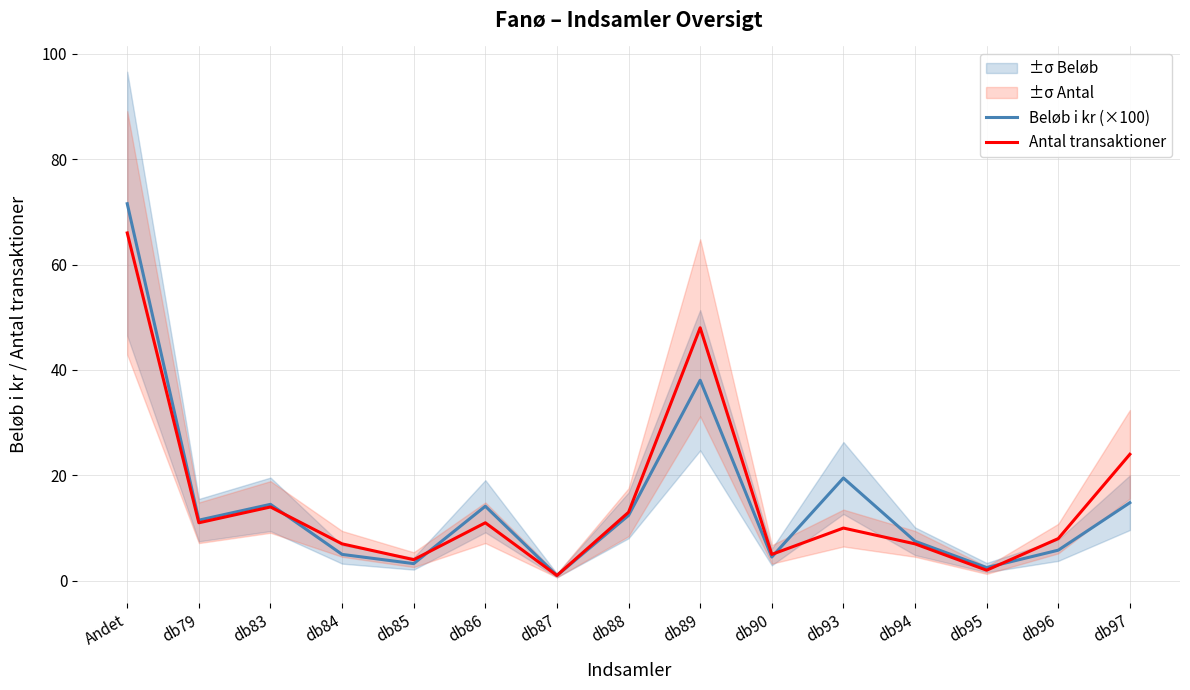

The Antal transaktioner series shows 9.2 at db94. True or false?

False